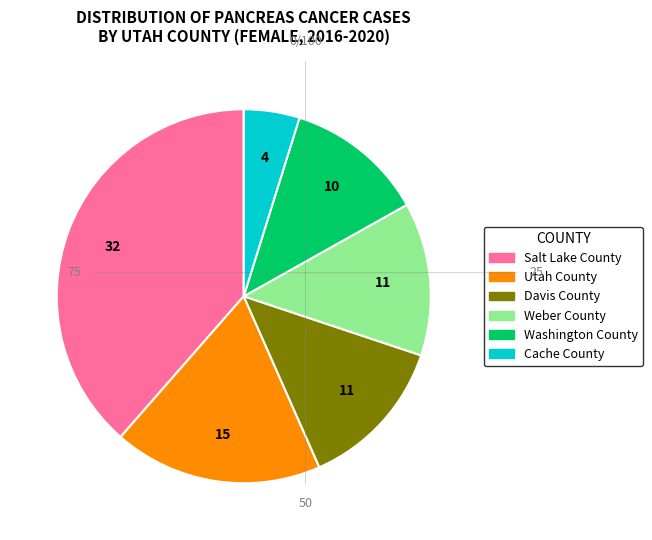

Is there a majority slice in this chart?

No